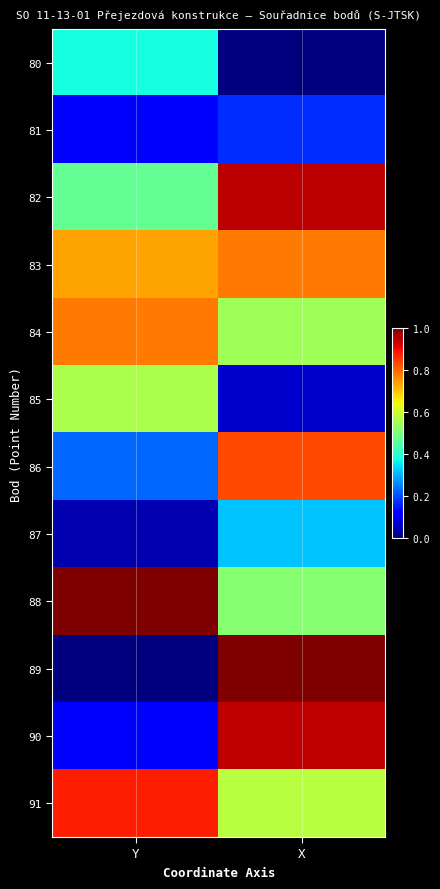

At how many categories does at least one series exceed 0?

2